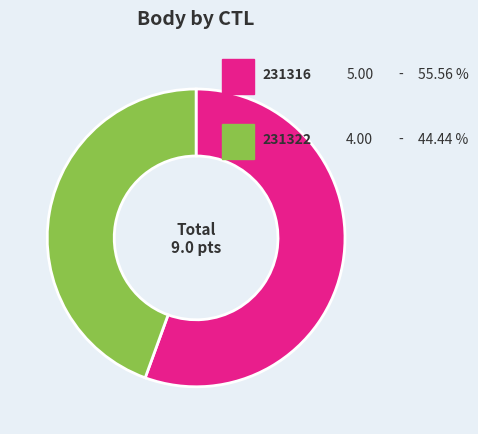

Does any single category account for the majority?

Yes